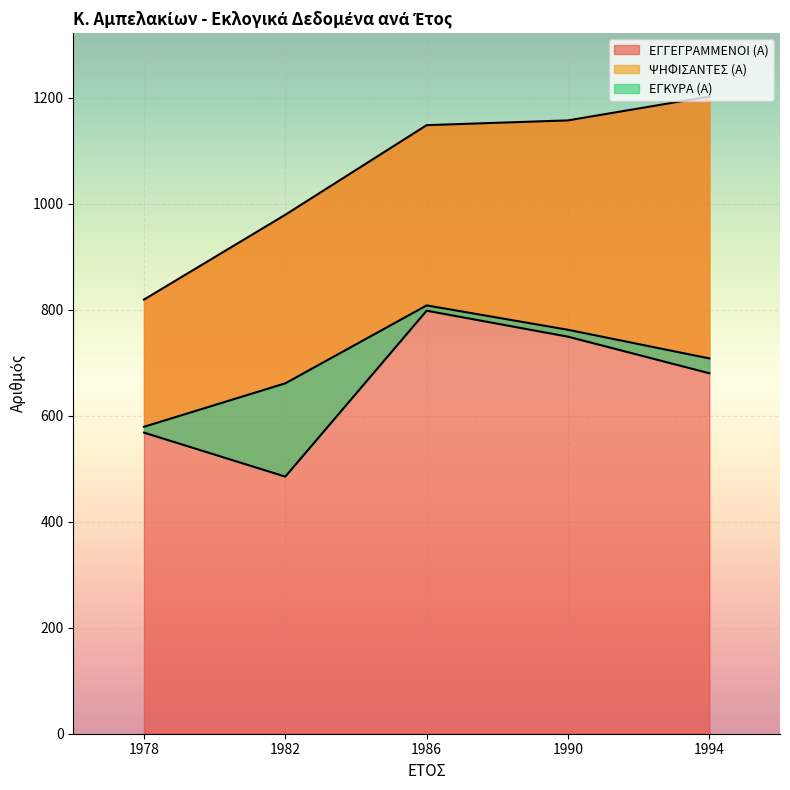

Which series has the largest range (max minus min)?

ΕΓΓΕΓΡΑΜΜΕΝΟΙ (Α)